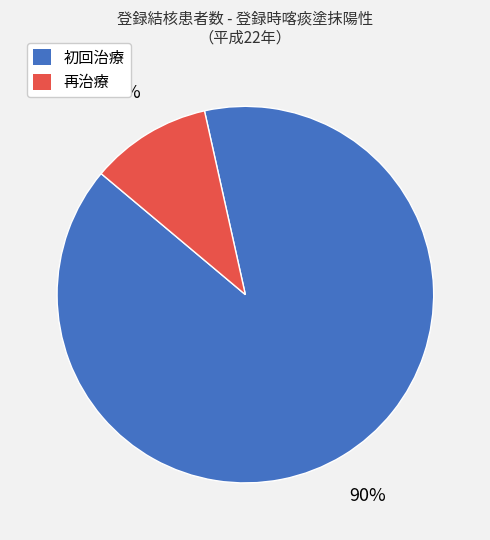

What percentage is the 初回治療 slice, to the nearest percent?

90%